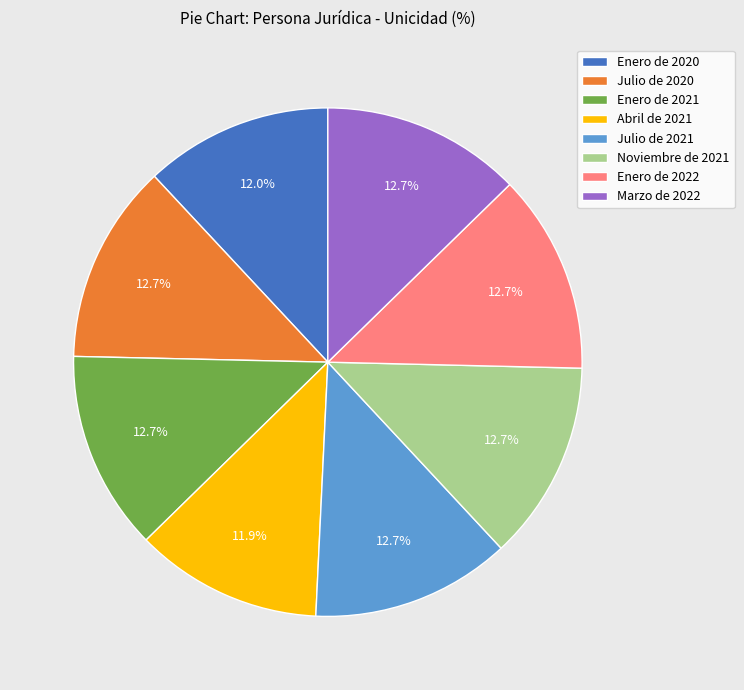

What is the ratio of the value at Julio de 2021 to the value at Marzo de 2022?

1.0